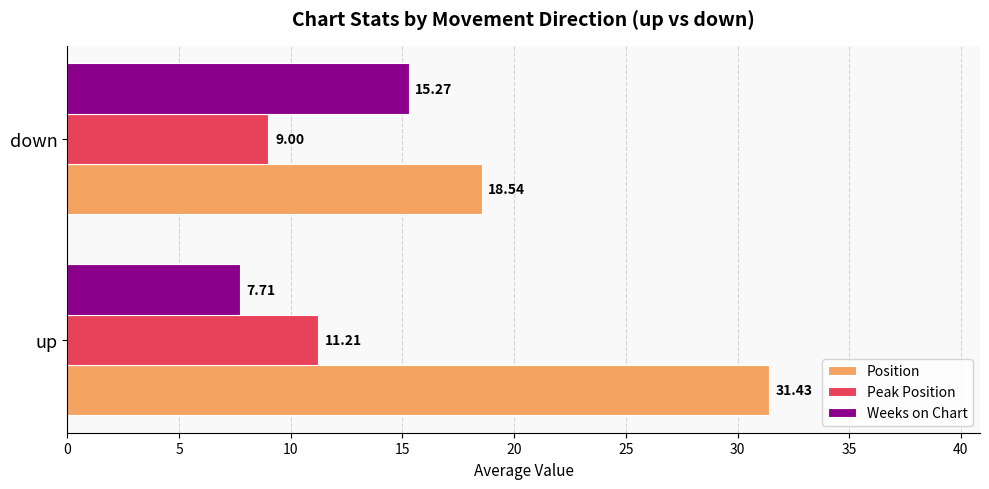

List the series in order of their peak value, highest first.

Position, Weeks on Chart, Peak Position